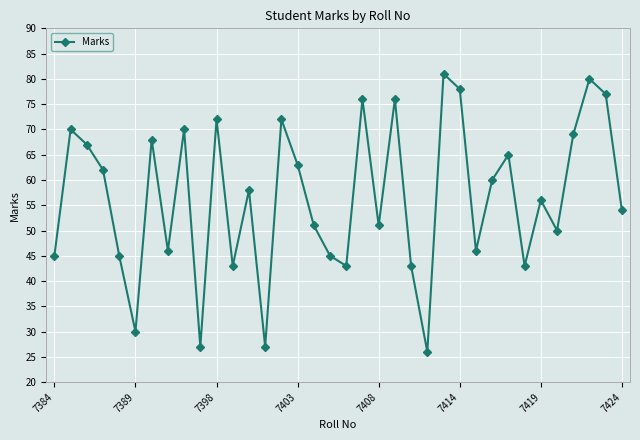

What is the minimum value shown in the chart?

26